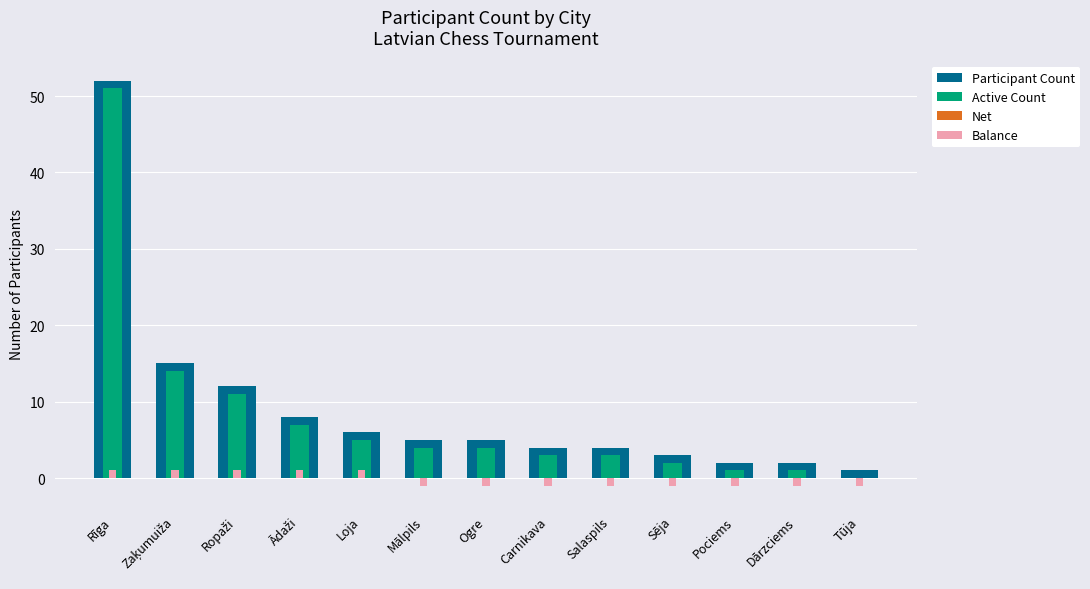

At which category is the sum across all series the highest?

Rīga